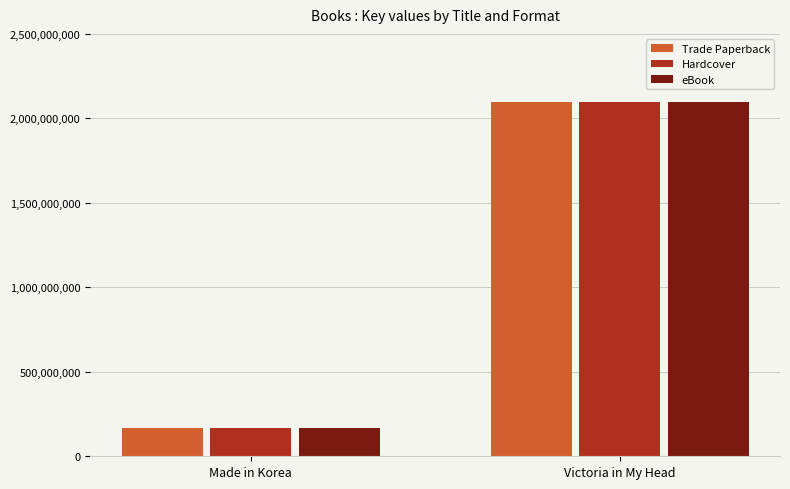

What is the maximum value shown in the chart?

2095016741